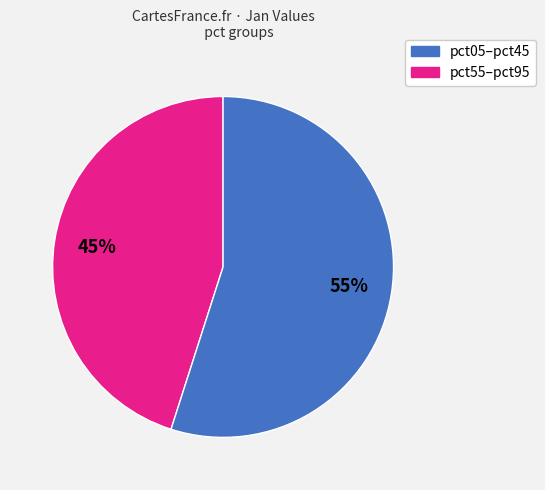

To the nearest percent, what is the average slice percentage?

50%